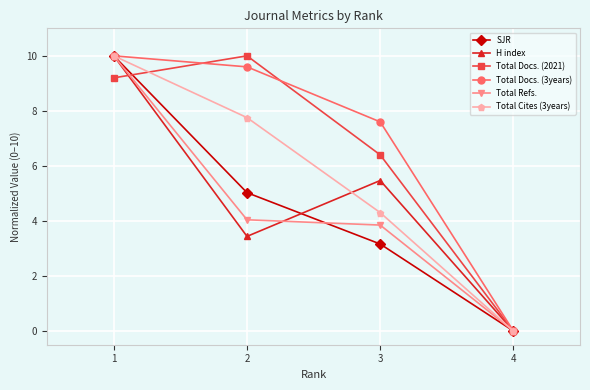

Is this an area chart (filled region under the line)?

No